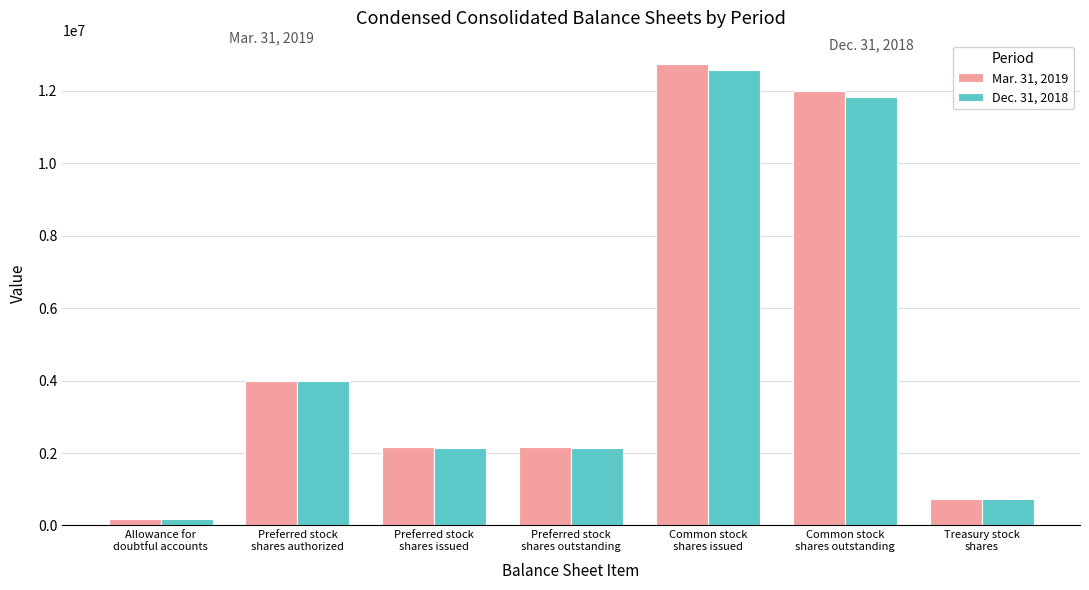

Reading left to right, transcribe all the data shown in this chart.

Mar. 31, 2019: 184000	4000000	2162449	2162449	12750541	12009742	740799
Dec. 31, 2018: 189000	4000000	2136289	2136289	12570557	11829758	740799